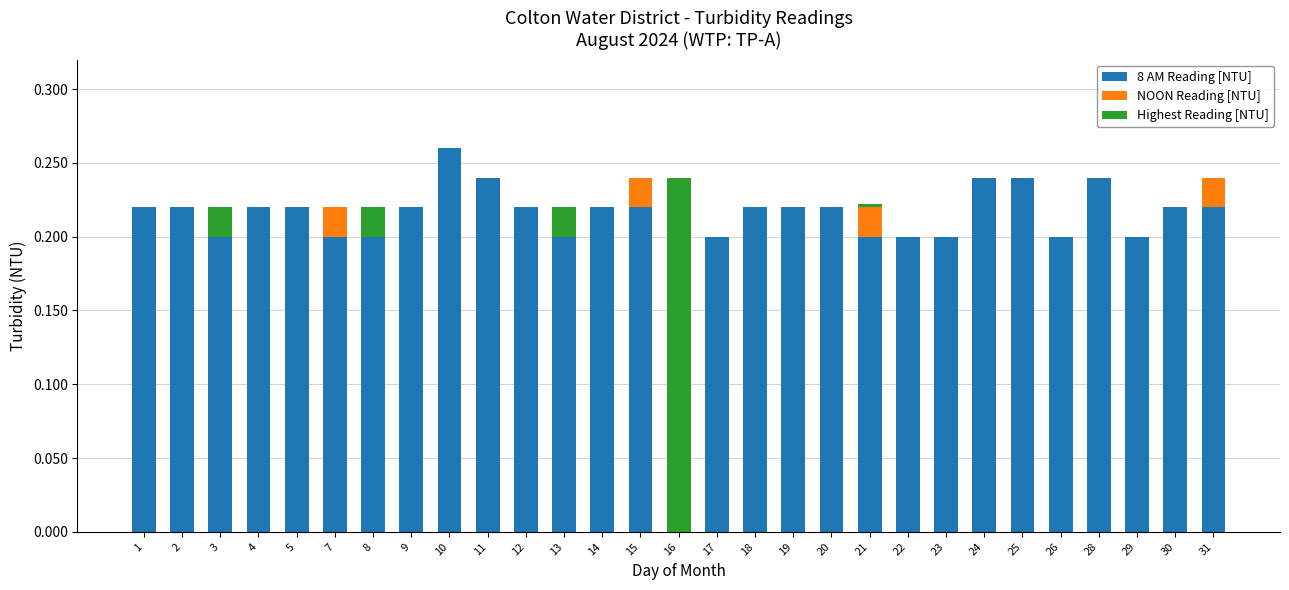

Are the bars horizontal?

No